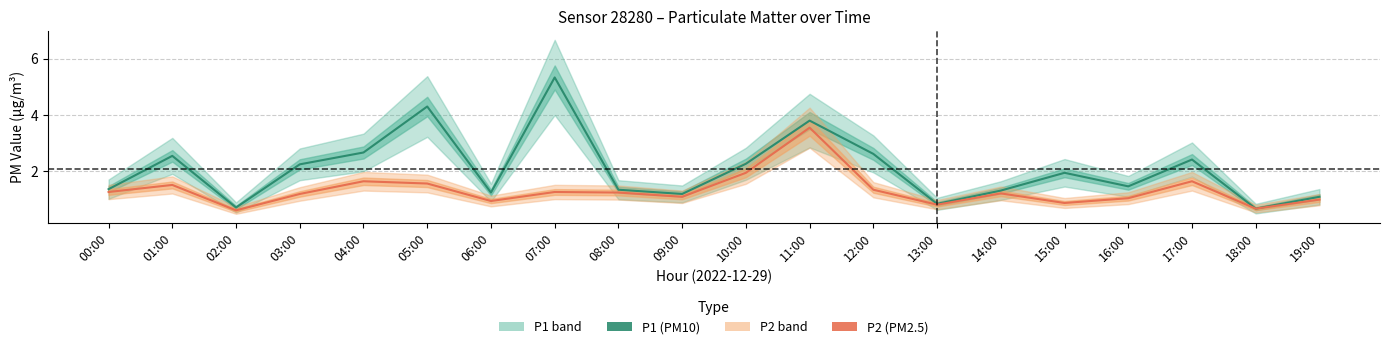

Is this an area chart (filled region under the line)?

No